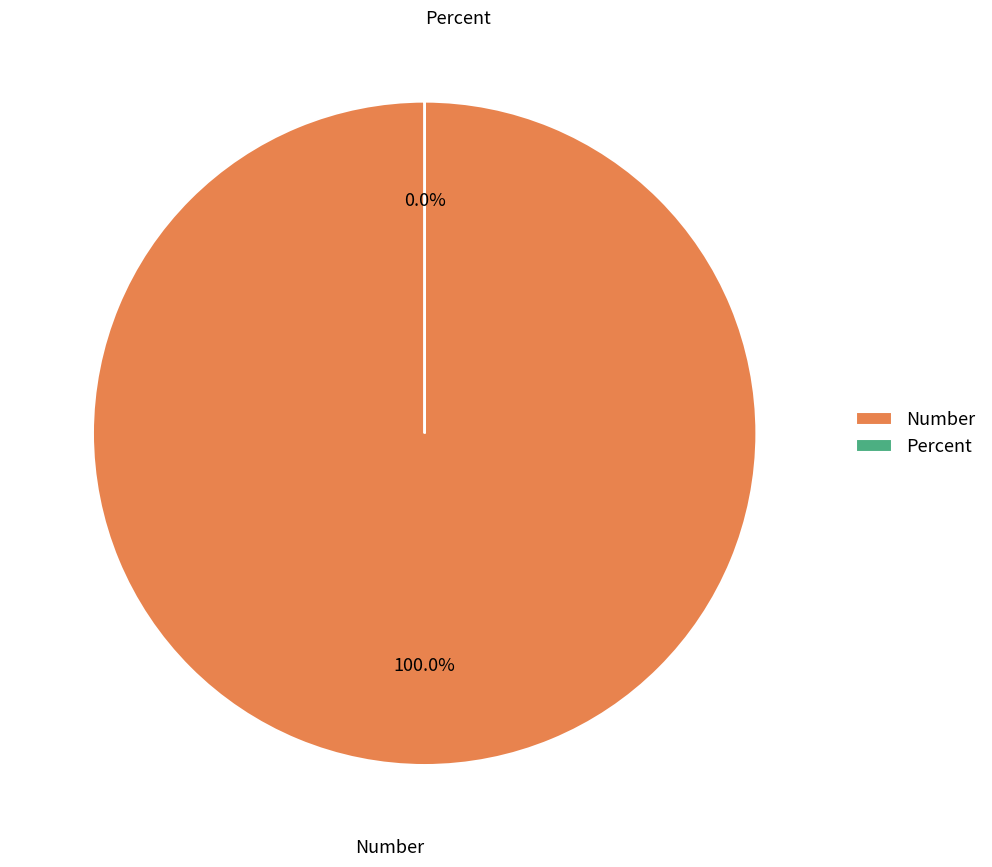

To the nearest percent, what percentage of the pie is Number?

100%